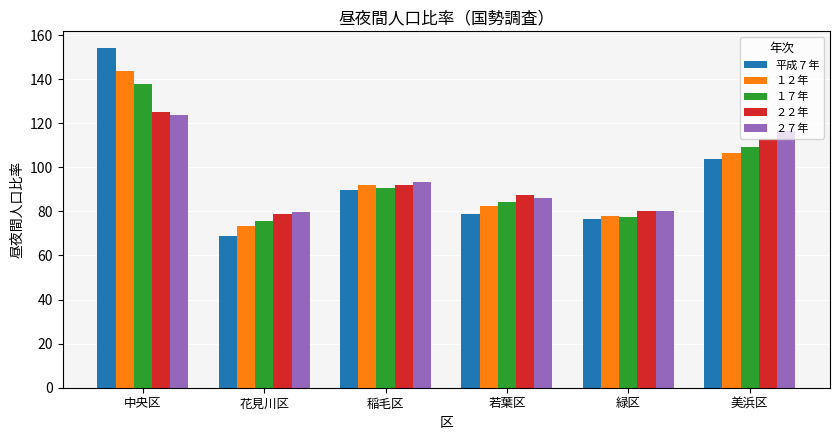

Where does the ２２年 series first go above 92?

中央区